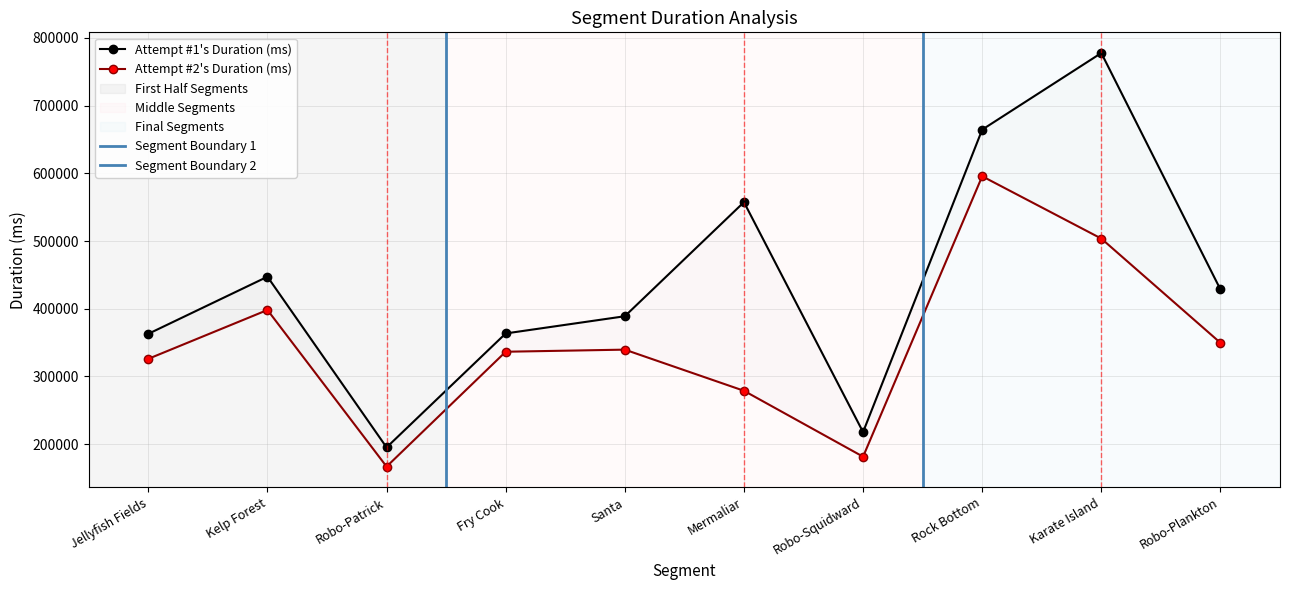

The value of Attempt #1's Duration (ms) at Robo-Squidward is 116911. True or false?

False